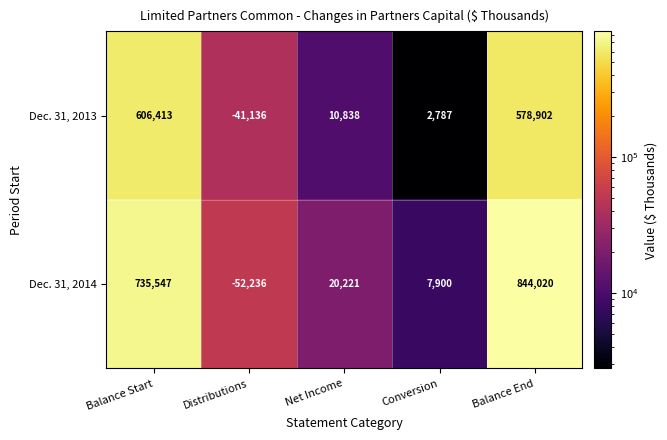

What is the difference between the Dec. 31, 2014 values at Conversion and Distributions?

60136